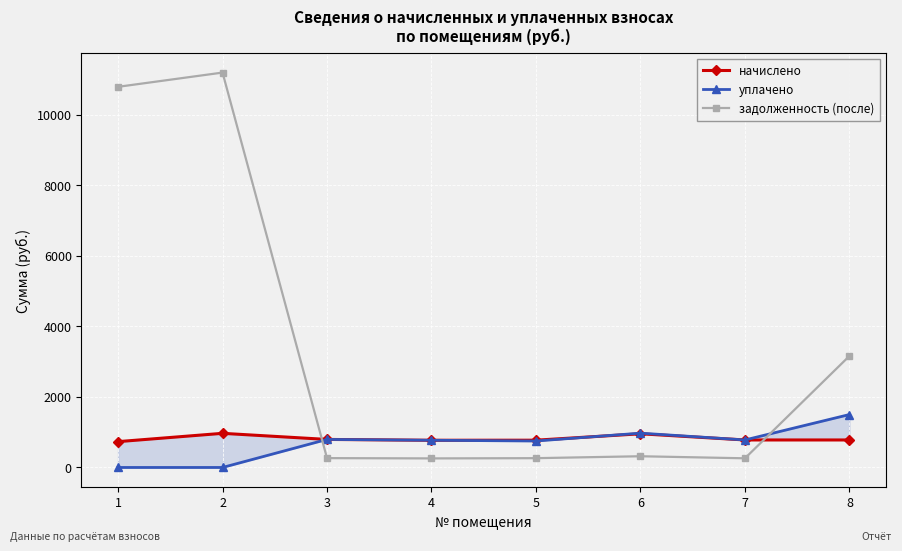

Where is the first local maximum for задолженность (после)?

2